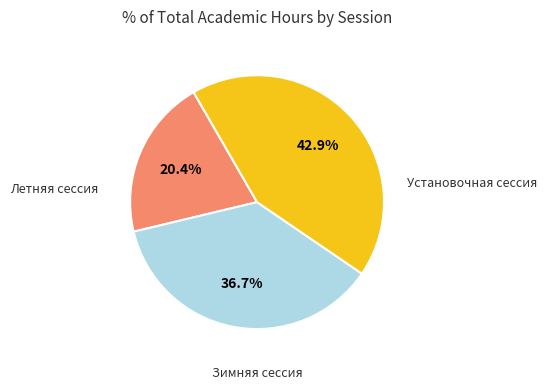

Is there any slice that represents more than half of the pie?

No